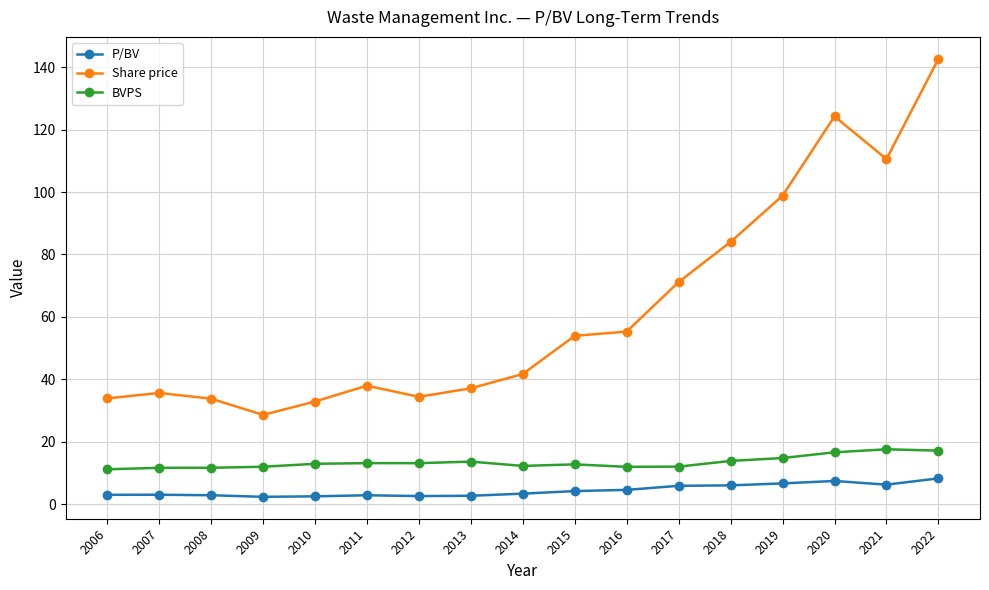

Which series has the largest total across all categories?

Share price